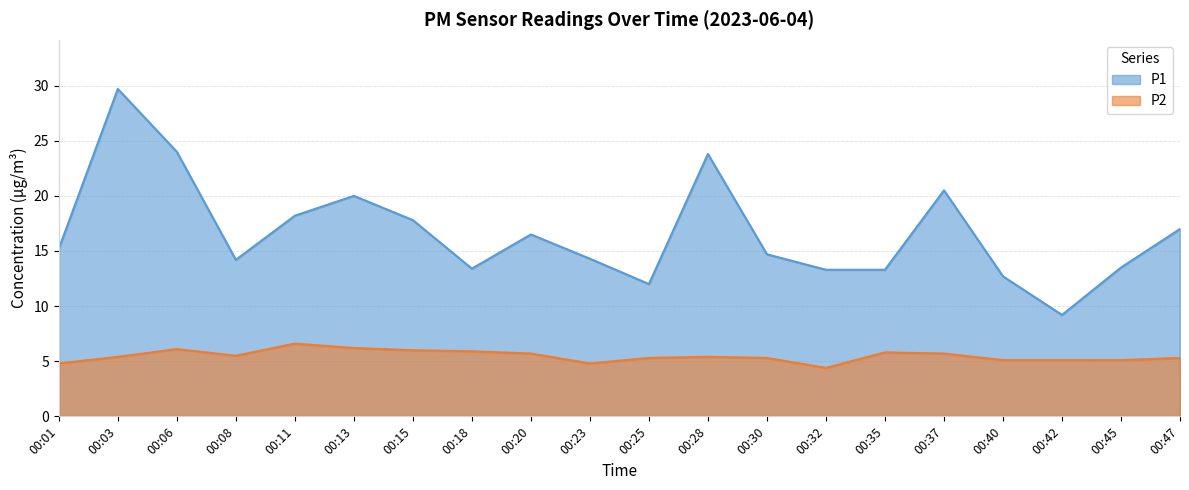

Which series has the largest total across all categories?

P1